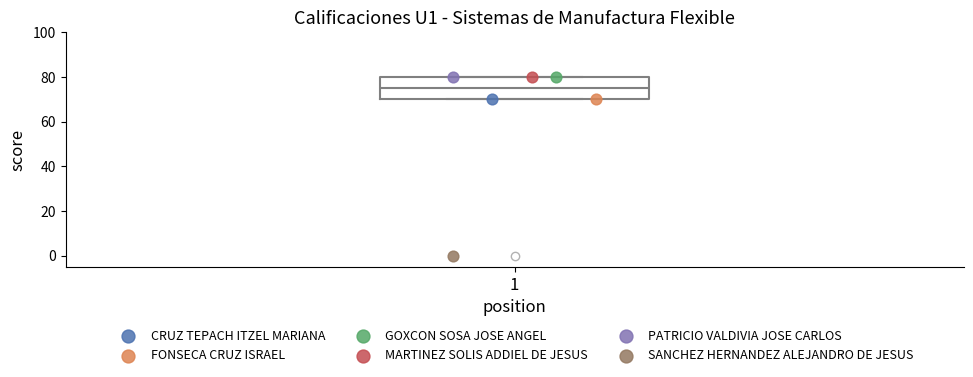

Read this box plot against the y-axis: the position of the median line, the range covered by the box, and the ends of both whiskers. The values are not printed on the chart, so give them approximately, as read against the axis.

median 76, box 70 to 80, whiskers 70 to 80